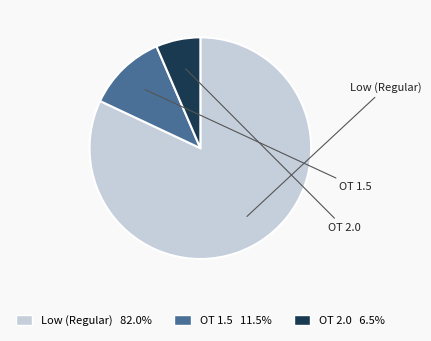

Does any single category account for the majority?

Yes